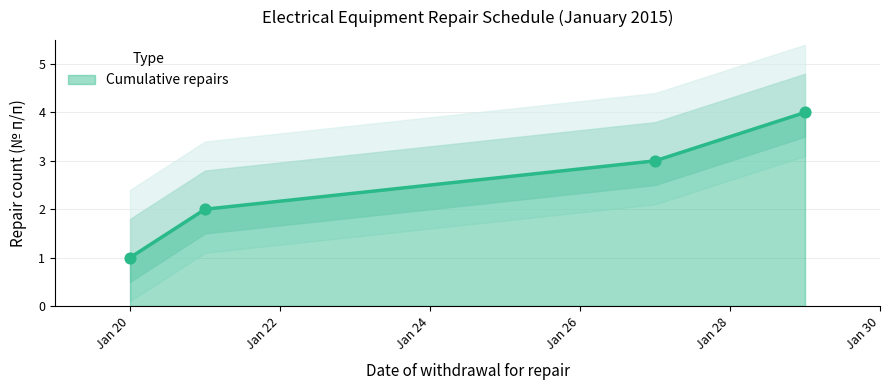

True or false: Cumulative repairs has more than 2 points higher than both neighbors.

False